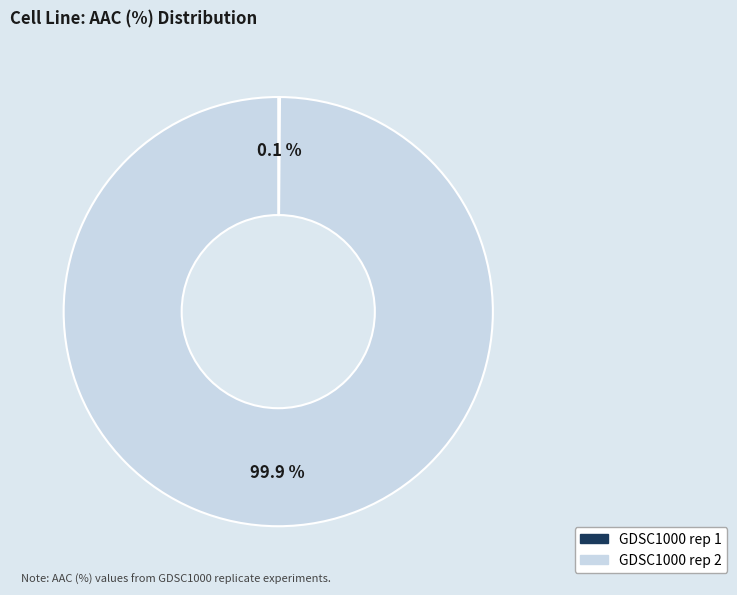

What is the largest slice in the pie chart?

GDSC1000 rep 2